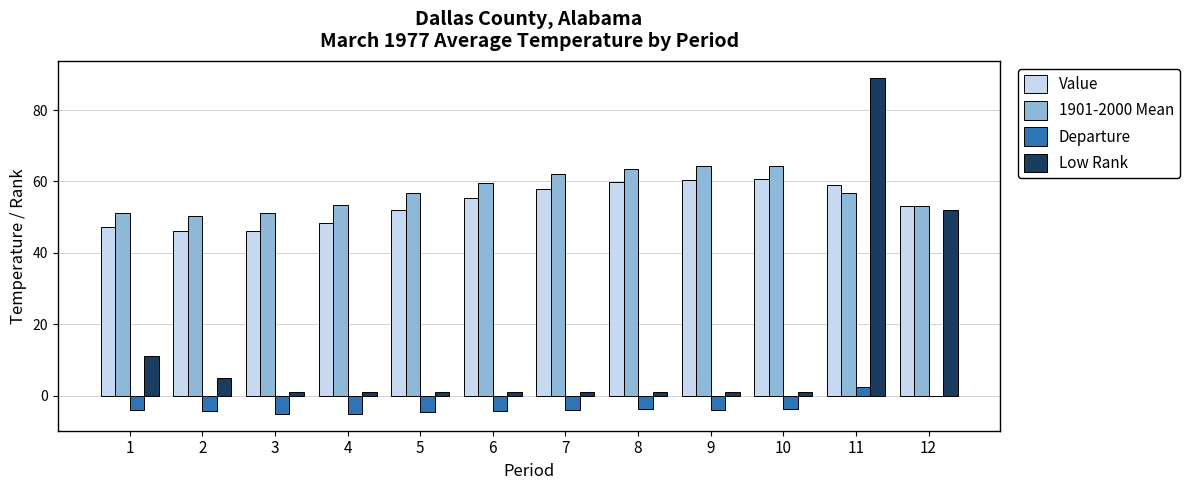

What is the sum of all Low Rank values?

165.0